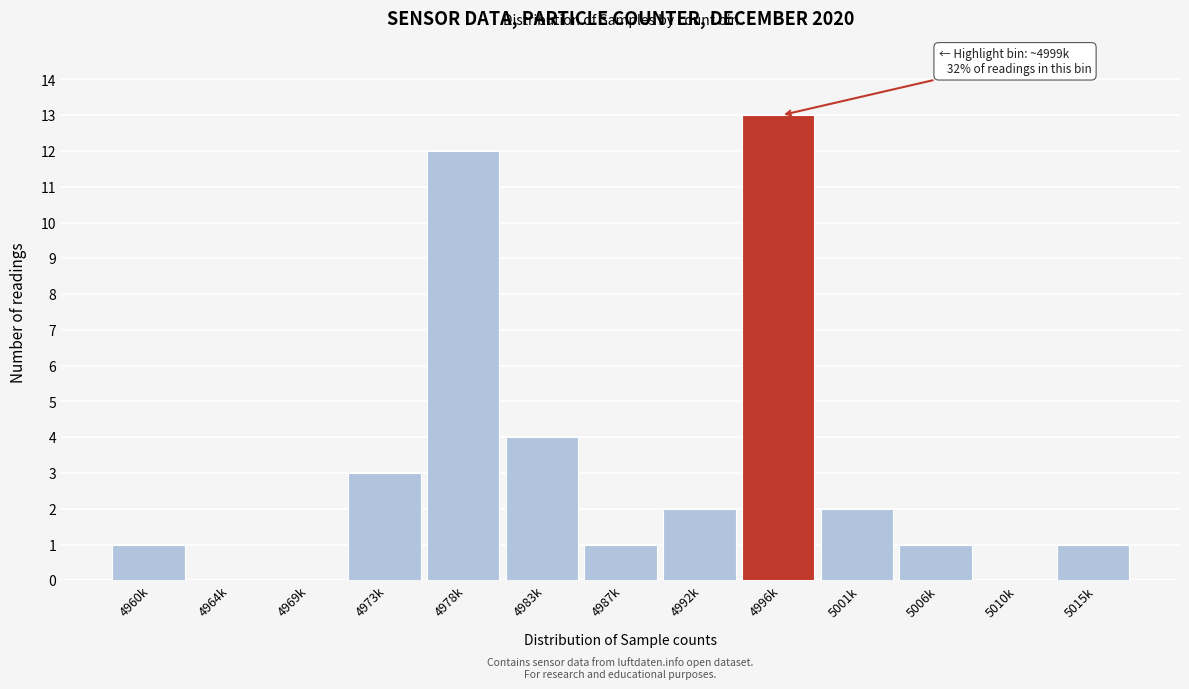

Reading left to right, list all the values displayed in this chart.

4960k=1	4964k=0	4969k=0	4973k=3	4978k=12	4983k=4	4987k=1	4992k=2	4996k=13	5001k=2	5006k=1	5010k=0	5015k=1